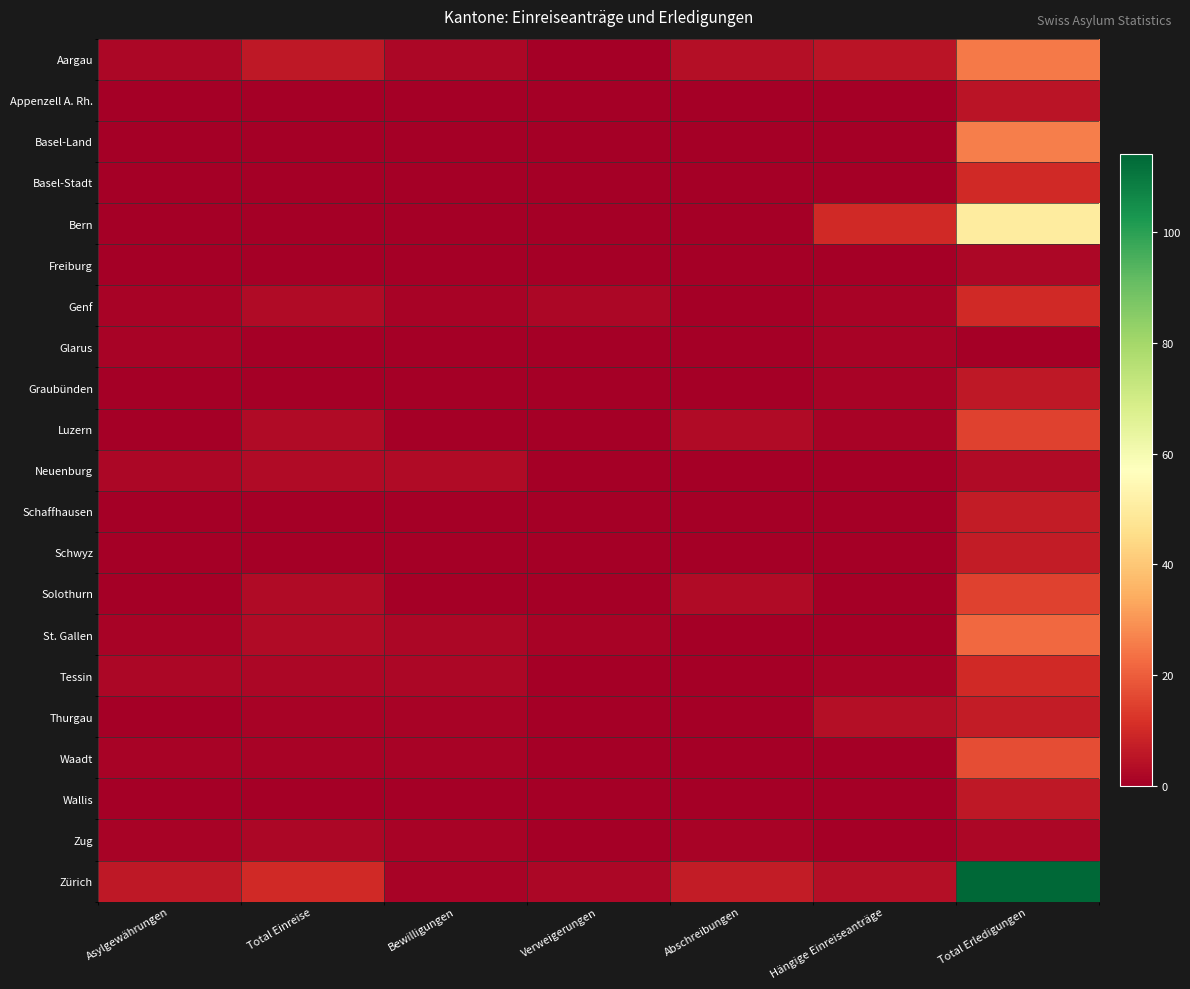

At which category does the chart reach its peak across all series?

Total Erledigungen